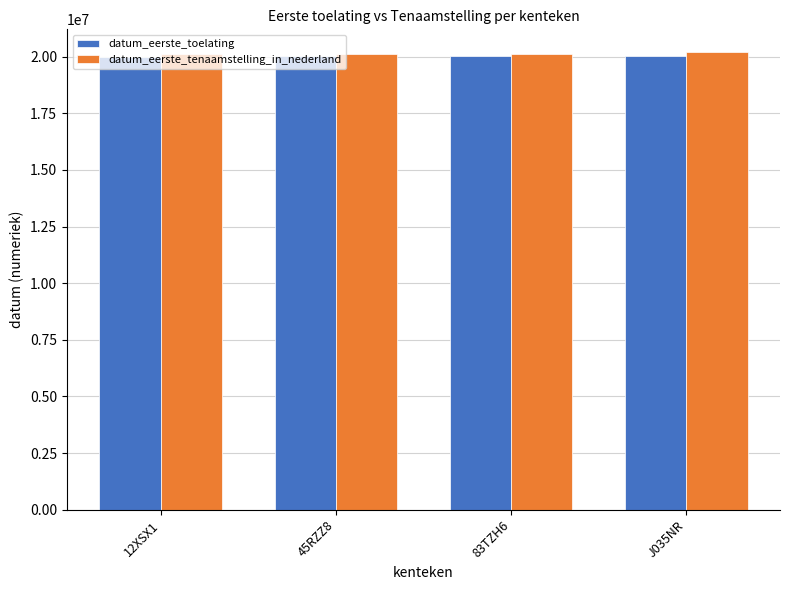

The value of datum_eerste_toelating at 45RZZ8 is 32688252. True or false?

False